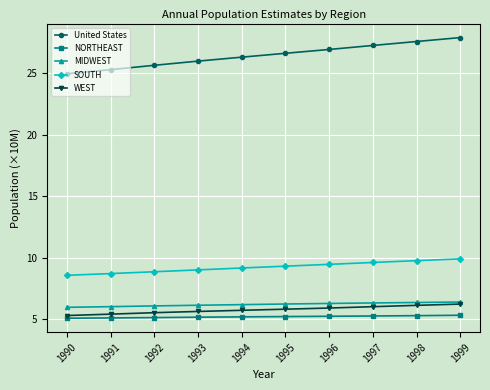

How many categories are shown in the chart?

10